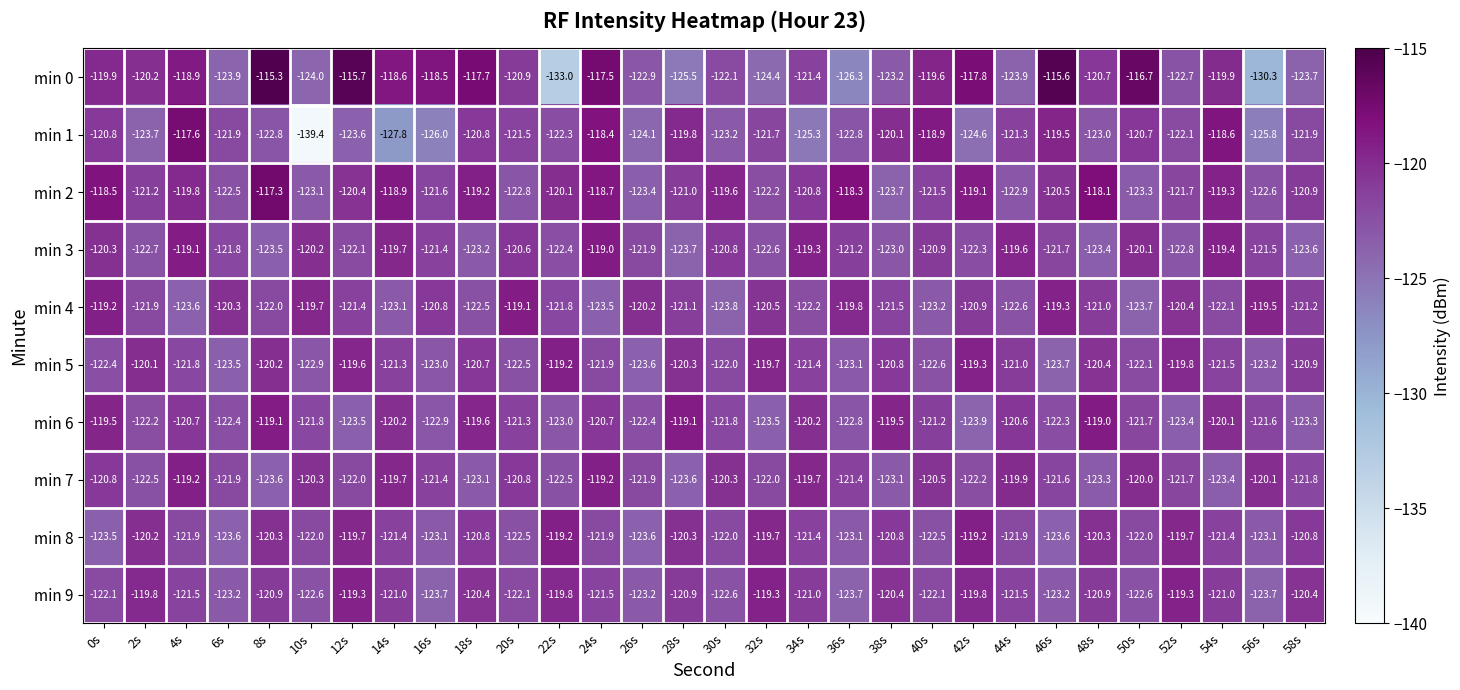

At how many categories does at least one series exceed -128?

30